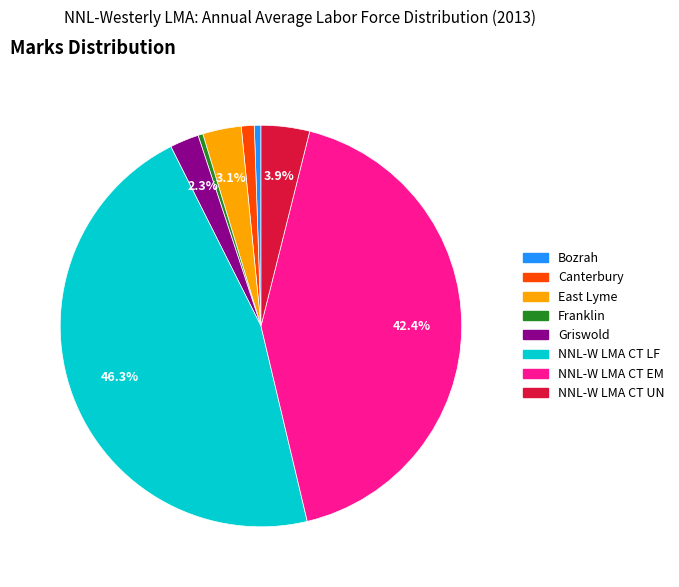

Is there a majority slice in this chart?

No